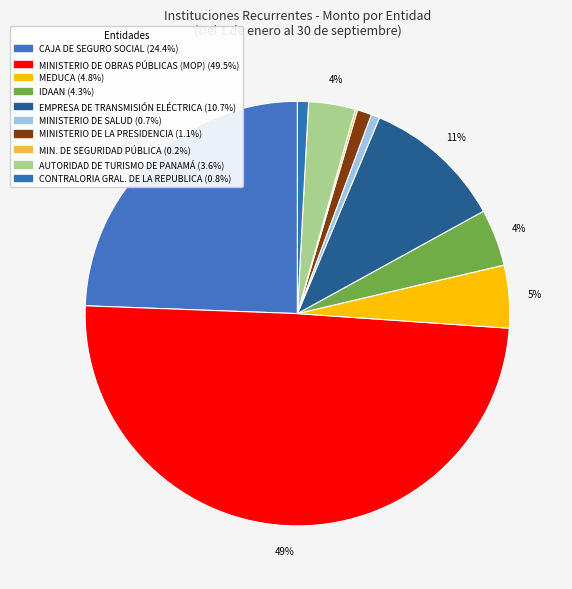

Which category has the smallest portion of the pie?

MIN. DE SEGURIDAD PÚBLICA